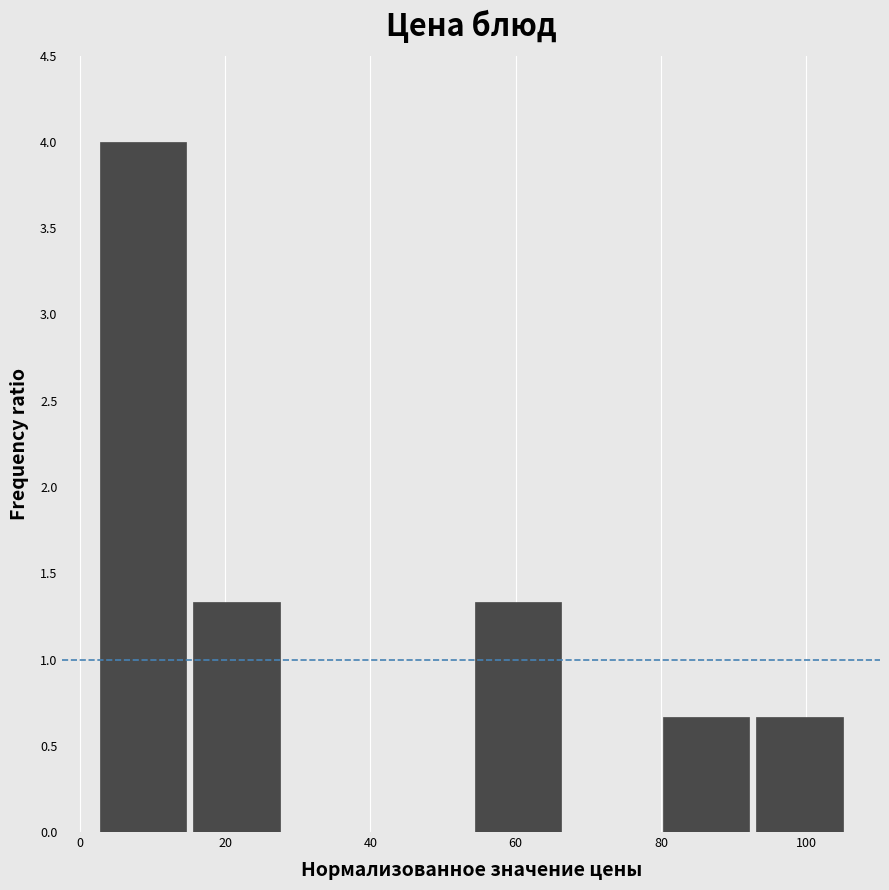

Reading left to right, list every bar in this chart as the range it spans on the x-axis followed by its height. Neither the bar edges nor the heights are printed on the chart, so give them approximately, as read against the axes.

2 to 16: 4.00
16 to 28: 1.35
28 to 40: 0
40 to 54: 0
54 to 66: 1.35
66 to 80: 0
80 to 92: 0.65
92 to 106: 0.65